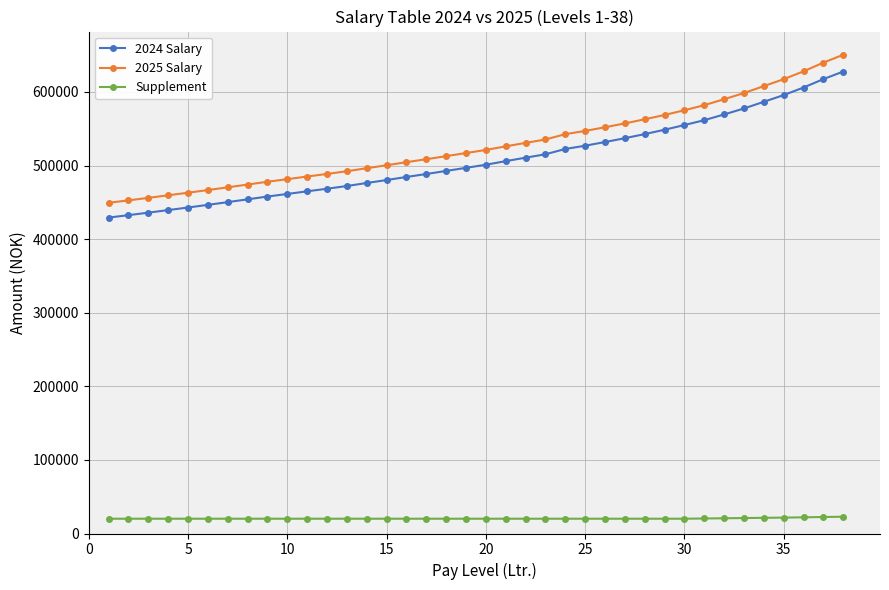

True or false: 2024 Salary and 2025 Salary intersect in this chart.

False